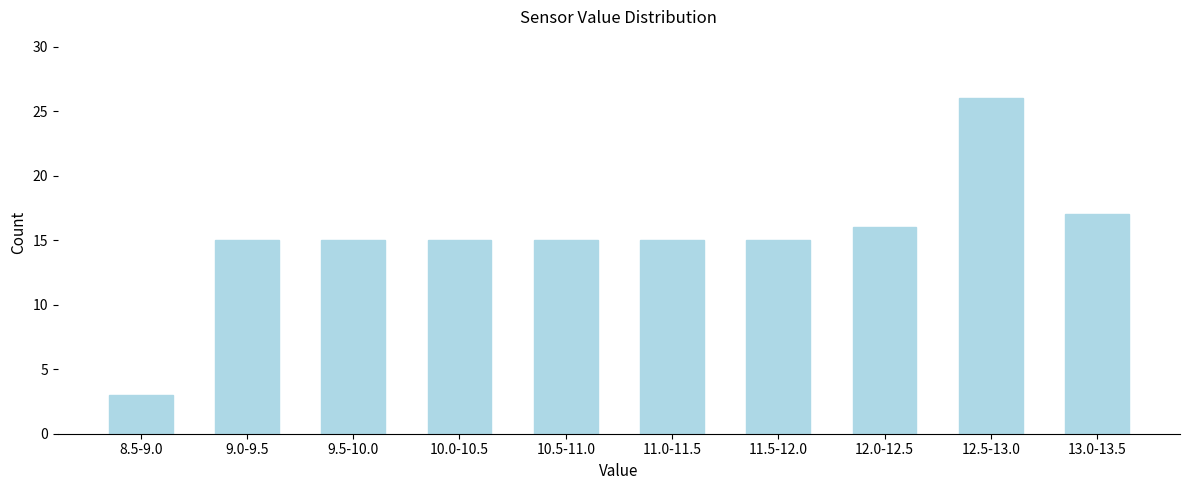

Reading right to left, extract all data points from this chart.

17	26	16	15	15	15	15	15	15	3